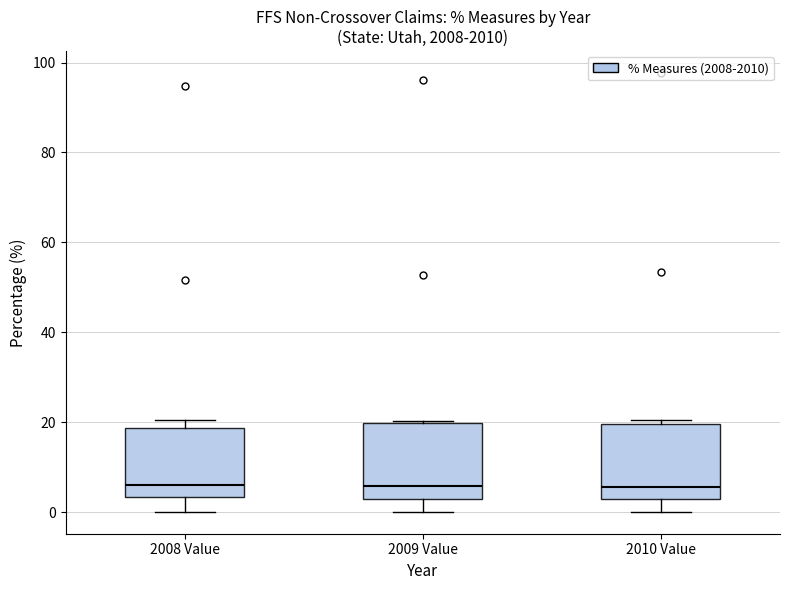

Where is the lower edge of the box for 2010 Value on the y-axis? The values are not printed on the chart, so give them approximately, as read against the axis.

2